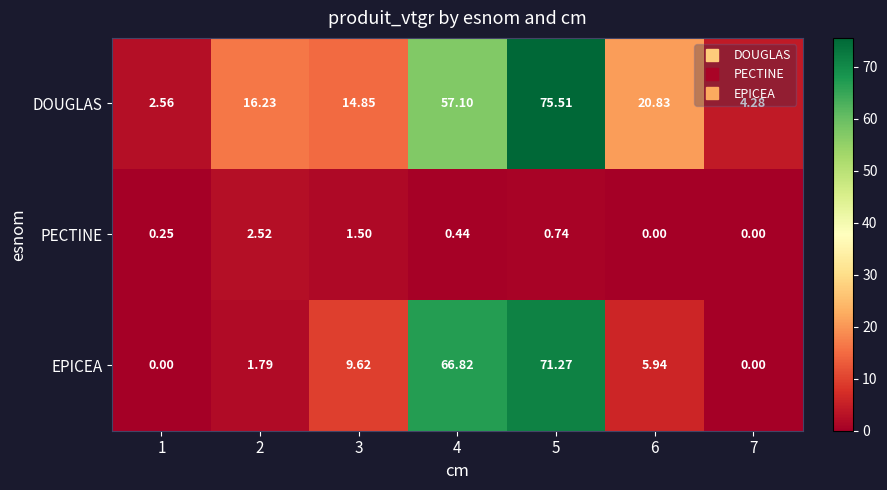

How many categories are shown in the chart?

7